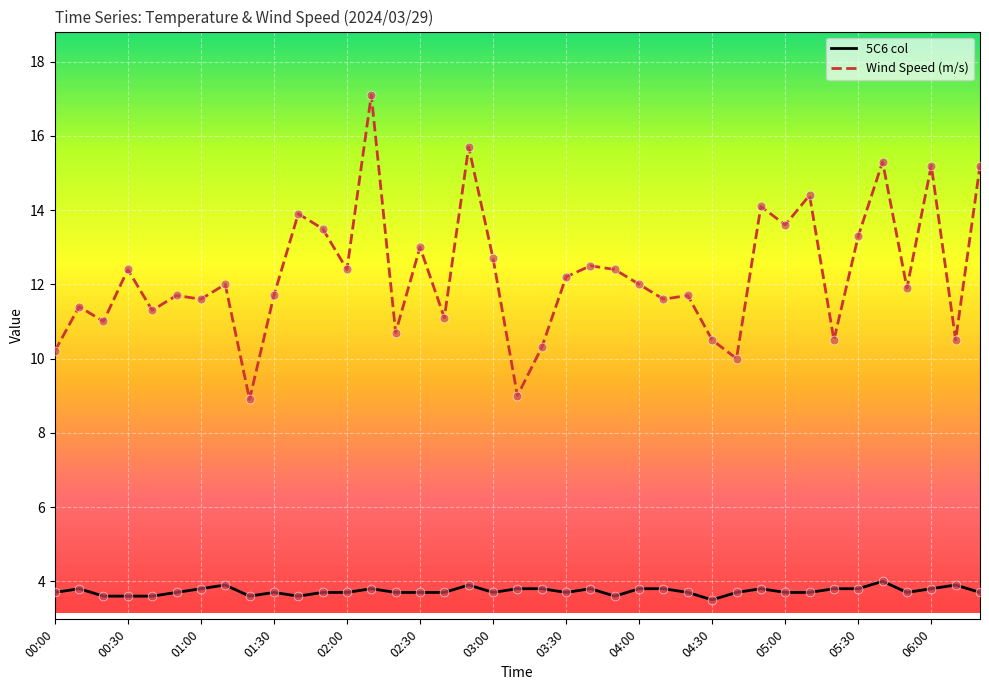

At how many categories does at least one series exceed 6?

39